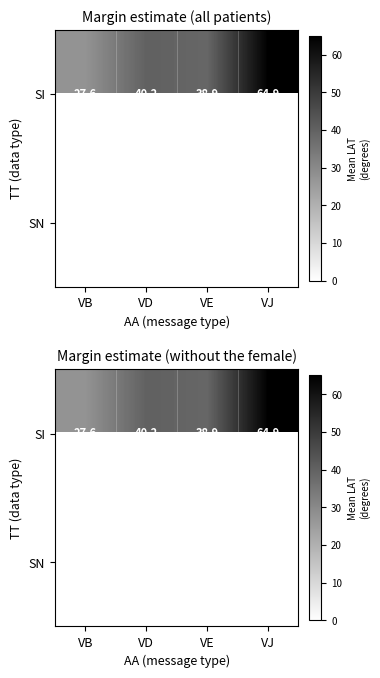

What is the greatest value displayed?

64.9